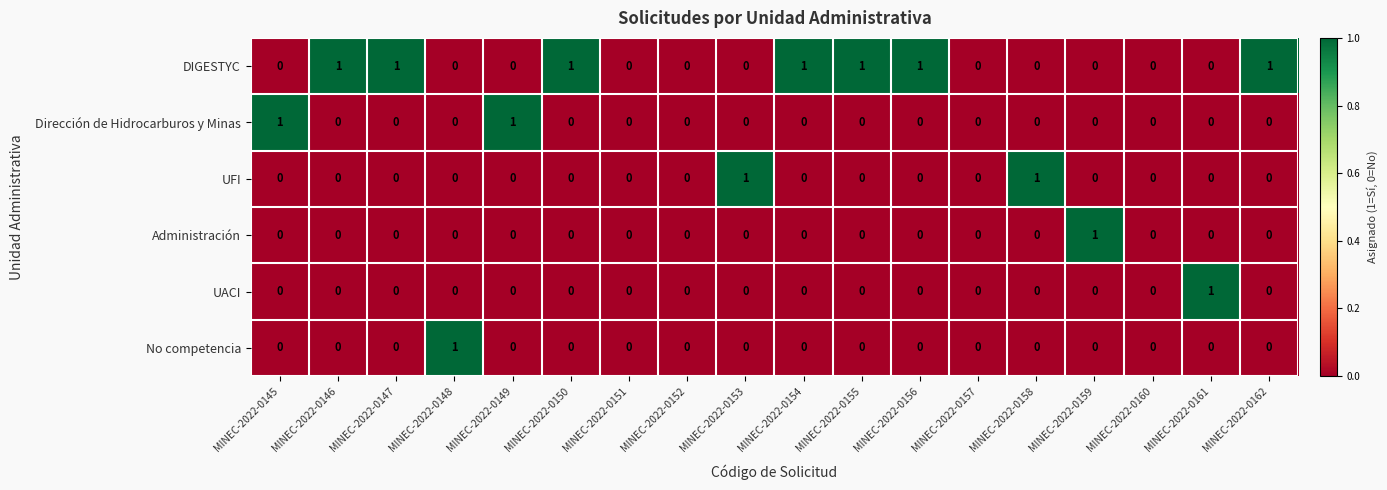

Between MINEC-2022-0152 and MINEC-2022-0155, which series saw the biggest shift?

DIGESTYC